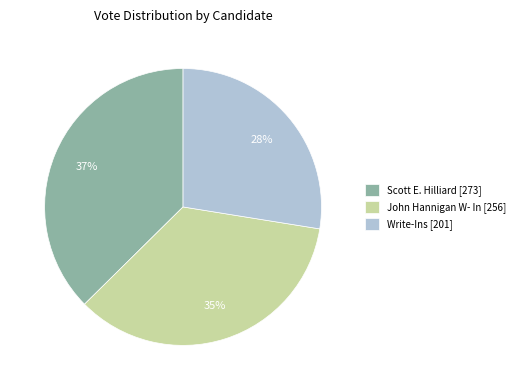

To the nearest percent, what portion does Write-Ins represent?

28%